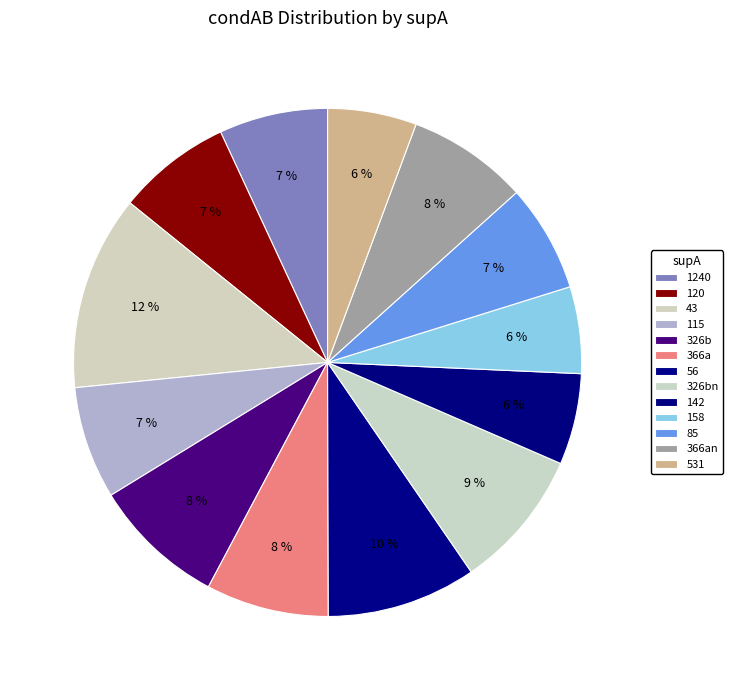

Rank the categories by value from highest to lowest.

supA=43, supA=56, supA=326 (beta/name), supA=326 (beta), supA=366 (alpha), supA=366 (alpha/name), supA=120, supA=115, supA=1240, supA=85, supA=142, supA=531, supA=158